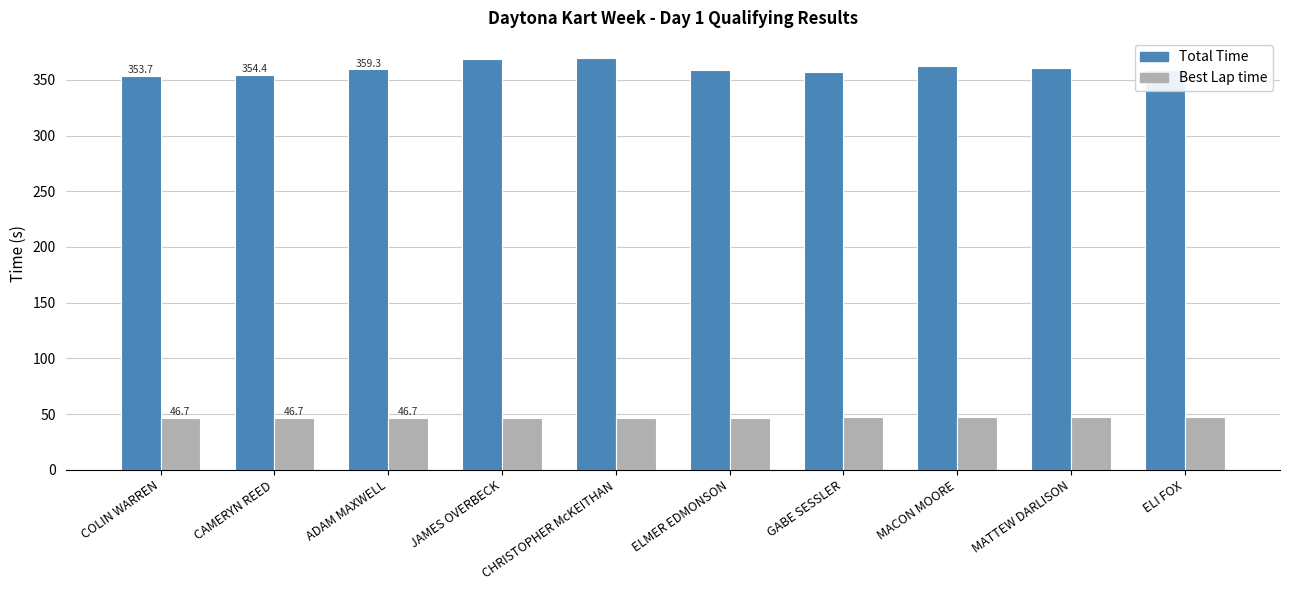

What is the minimum value for Best Lap time?

46.7